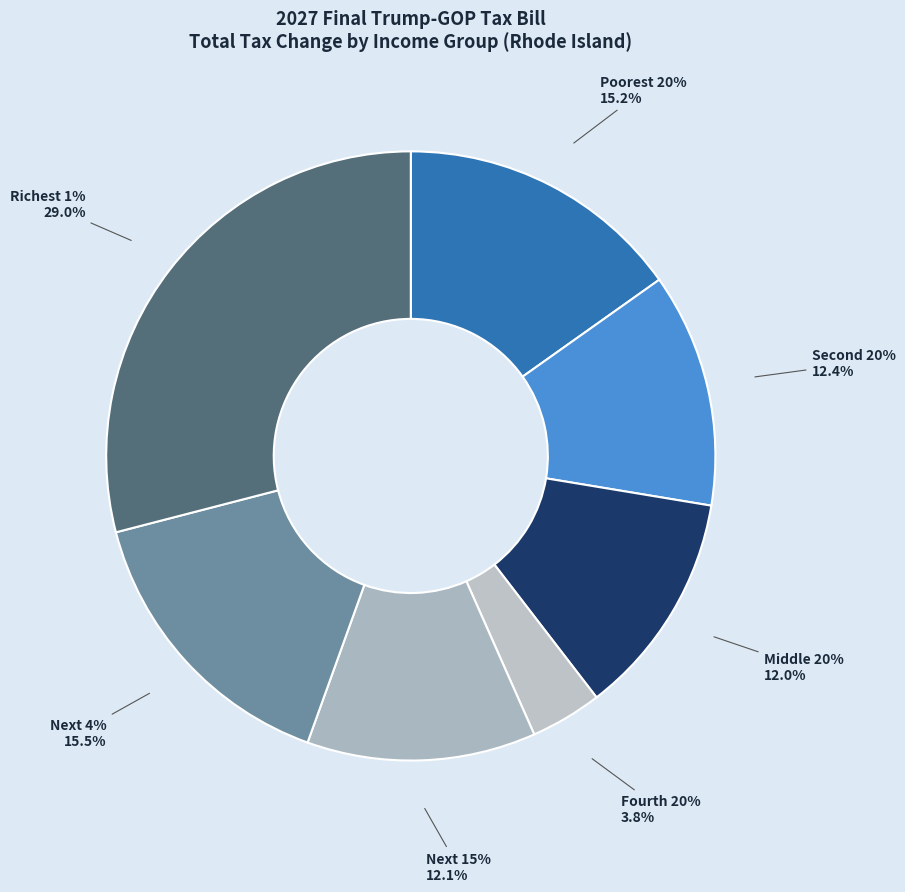

True or false: Richest 1% accounts for 99% of the total.

False